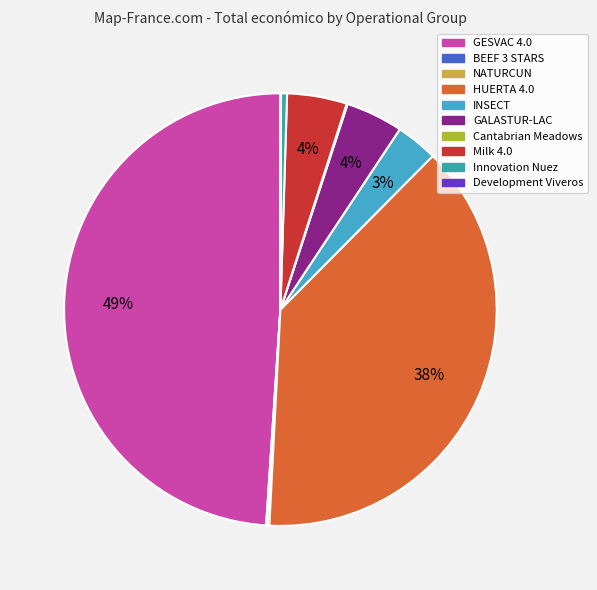

The NATURCUN slice represents 6% of the pie. True or false?

False